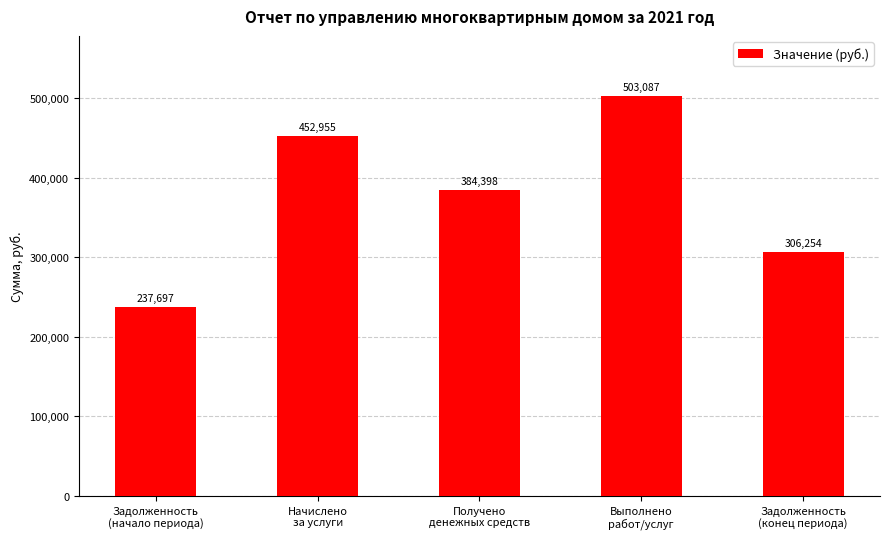

What is the greatest value displayed?

503087.0